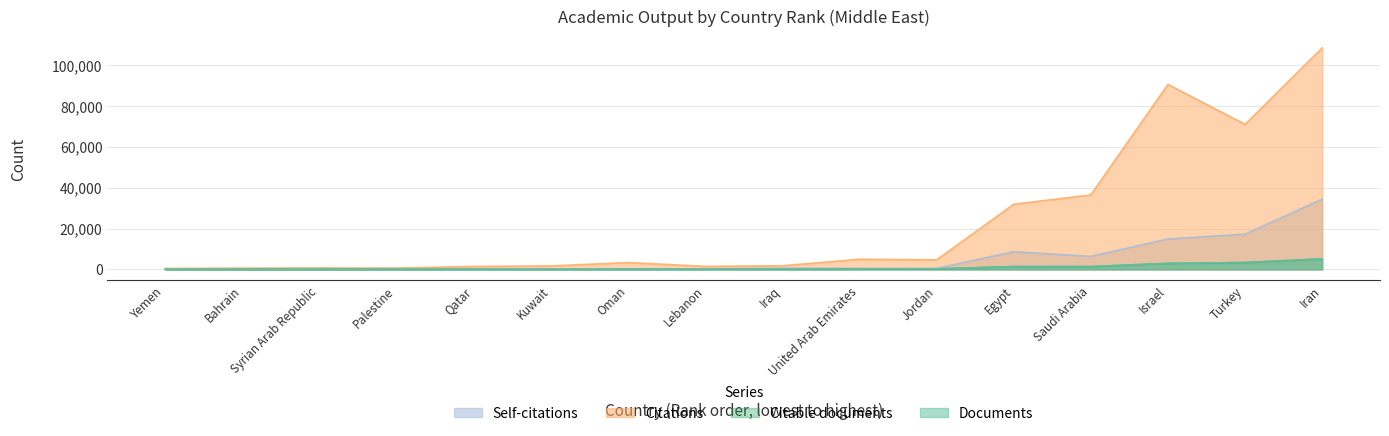

What are all the series names shown in the legend?

Self-citations, Citations, Citable documents, Documents